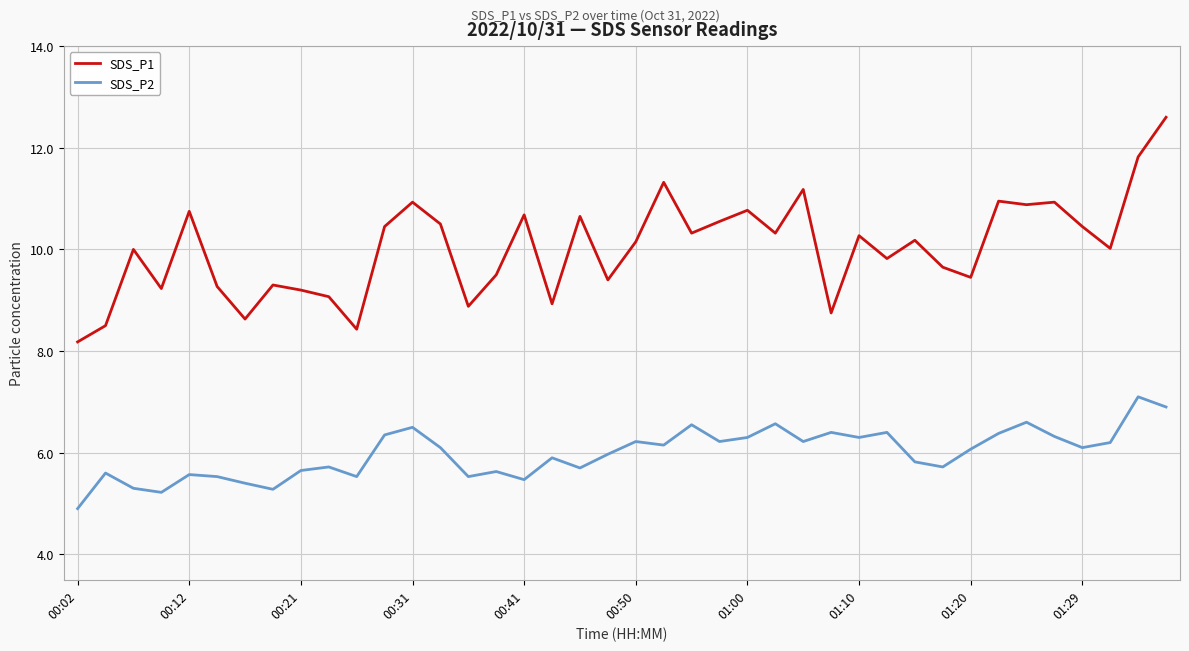

True or false: SDS_P1 and SDS_P2 intersect in this chart.

False